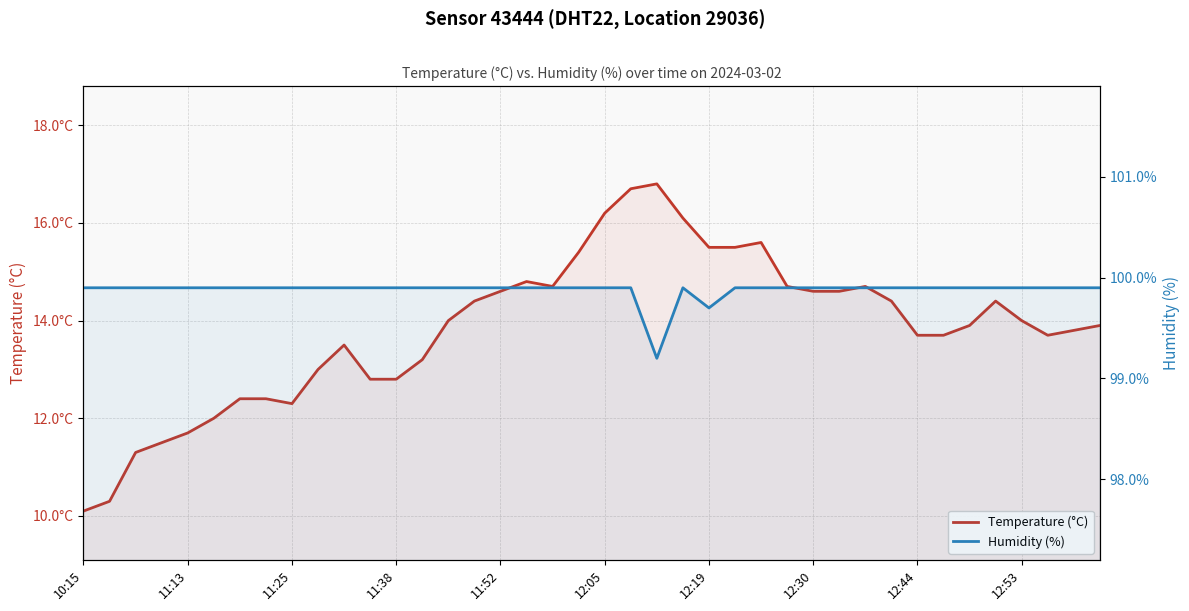

What is the difference between the highest and lowest values at 26?

84.3